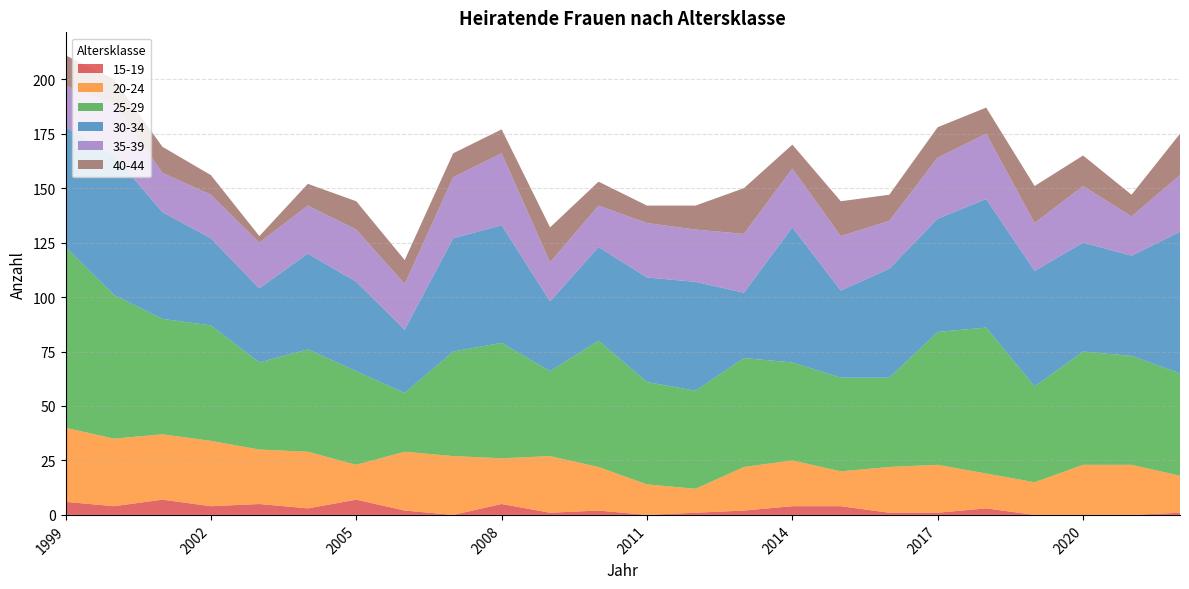

Reading left to right, transcribe all the data shown in this chart.

15-19: 1999=6	2000=4	2001=7	2002=4	2003=5	2004=3	2005=7	2006=2	2007=0	2008=5	2009=1	2010=2	2011=0	2012=1	2013=2	2014=4	2015=4	2016=1	2017=1	2018=3	2019=0	2020=0	2021=0	2022=1
20-24: 1999=34	2000=31	2001=30	2002=30	2003=25	2004=26	2005=16	2006=27	2007=27	2008=21	2009=26	2010=20	2011=14	2012=11	2013=20	2014=21	2015=16	2016=21	2017=22	2018=16	2019=15	2020=23	2021=23	2022=17
25-29: 1999=83	2000=66	2001=53	2002=53	2003=40	2004=47	2005=43	2006=27	2007=48	2008=53	2009=39	2010=58	2011=47	2012=45	2013=50	2014=45	2015=43	2016=41	2017=61	2018=67	2019=44	2020=52	2021=50	2022=47
30-34: 1999=55	2000=64	2001=49	2002=40	2003=34	2004=44	2005=41	2006=29	2007=52	2008=54	2009=32	2010=43	2011=48	2012=50	2013=30	2014=62	2015=40	2016=50	2017=52	2018=59	2019=53	2020=50	2021=46	2022=65
35-39: 1999=19	2000=24	2001=18	2002=20	2003=21	2004=22	2005=24	2006=21	2007=28	2008=33	2009=18	2010=19	2011=25	2012=24	2013=27	2014=27	2015=25	2016=22	2017=28	2018=30	2019=22	2020=26	2021=18	2022=26
40-44: 1999=14	2000=11	2001=12	2002=9	2003=3	2004=10	2005=13	2006=11	2007=11	2008=11	2009=16	2010=11	2011=8	2012=11	2013=21	2014=11	2015=16	2016=12	2017=14	2018=12	2019=17	2020=14	2021=10	2022=19